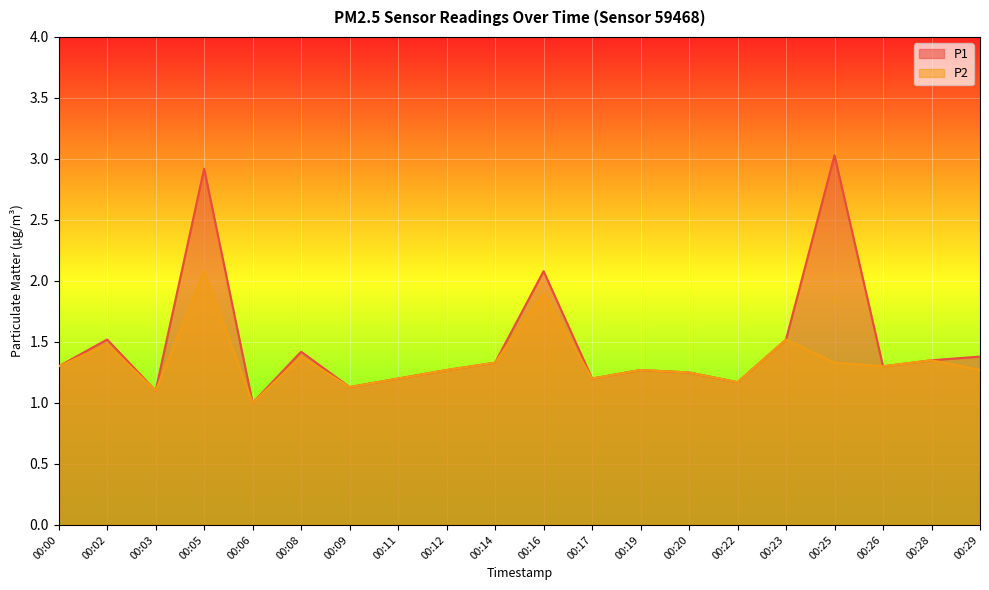

What is the sum of all P1 values?

29.7